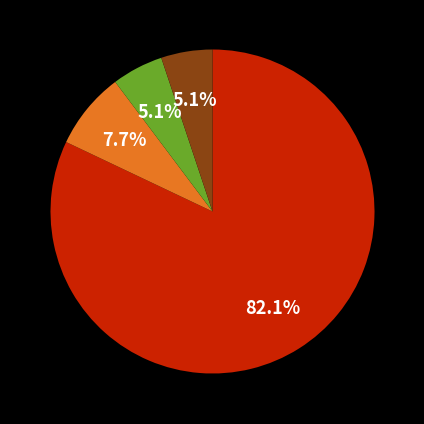

Is there a majority slice in this chart?

Yes